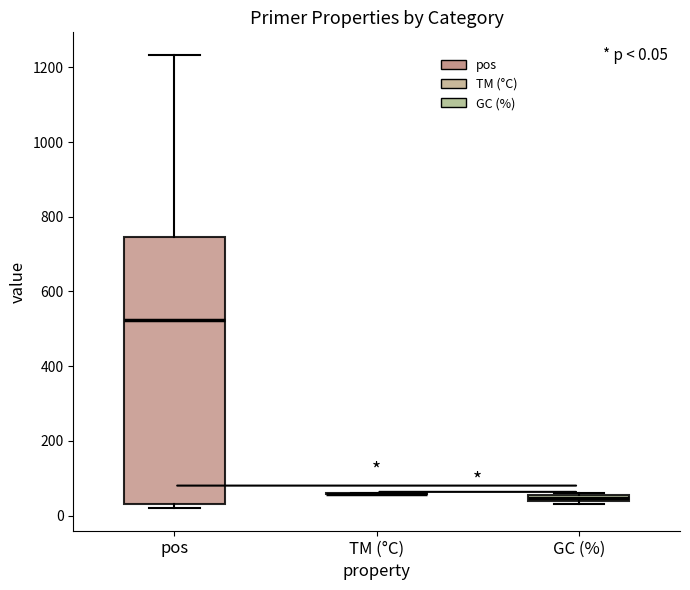

Comparing the boxes themselves (not the whiskers), which one is the tallest?

pos